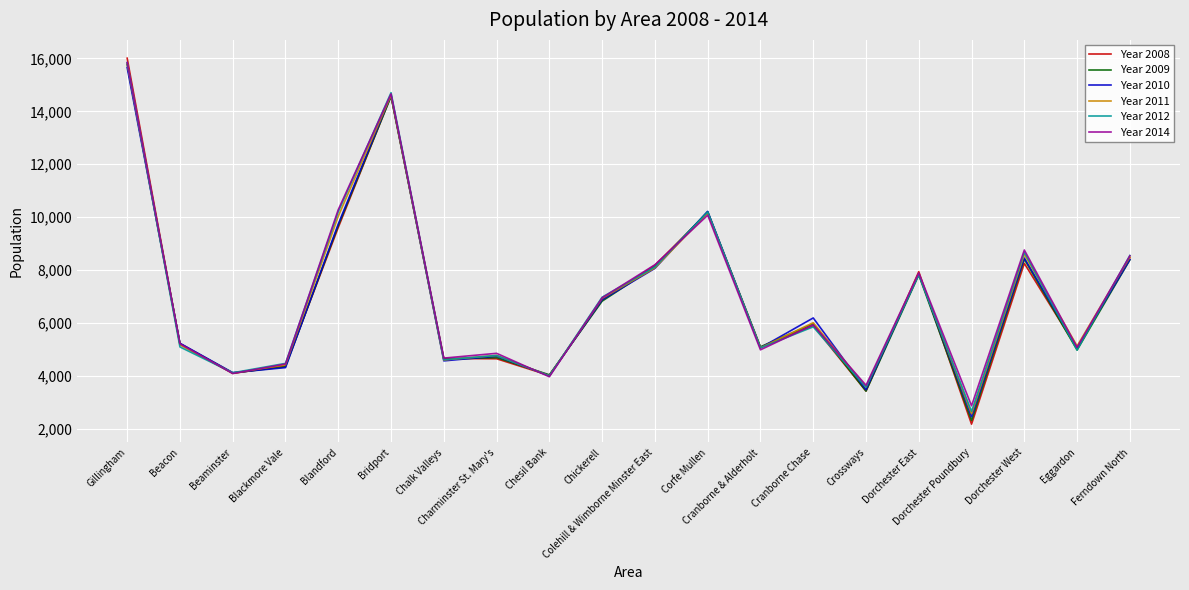

What are all the series names shown in the legend?

Year 2008, Year 2009, Year 2010, Year 2011, Year 2012, Year 2014